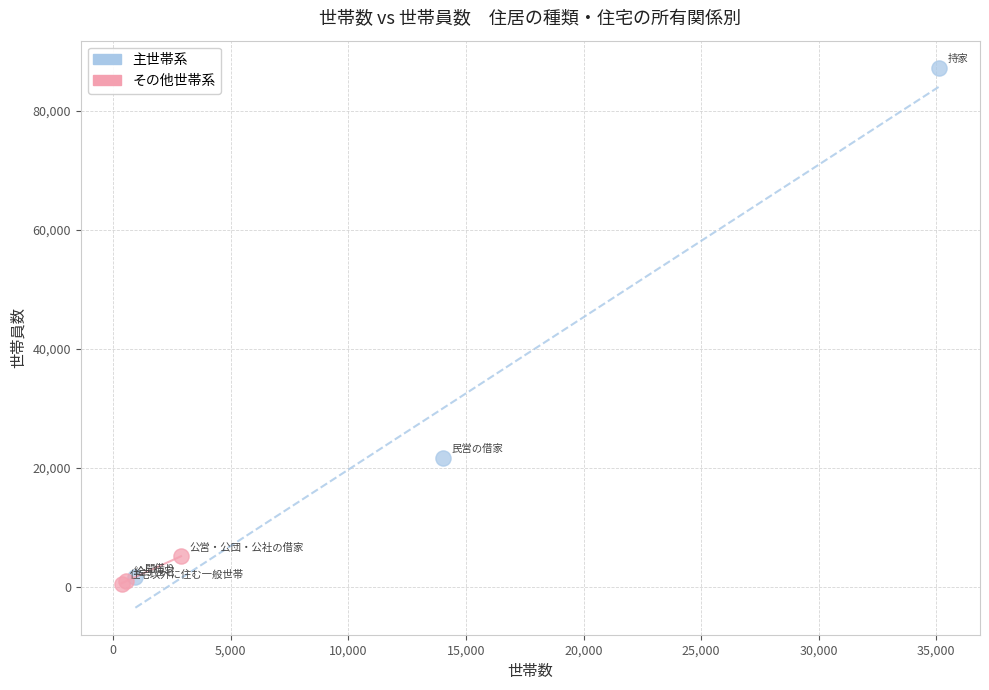

Which series reaches the maximum Y coordinate?

主世帯系